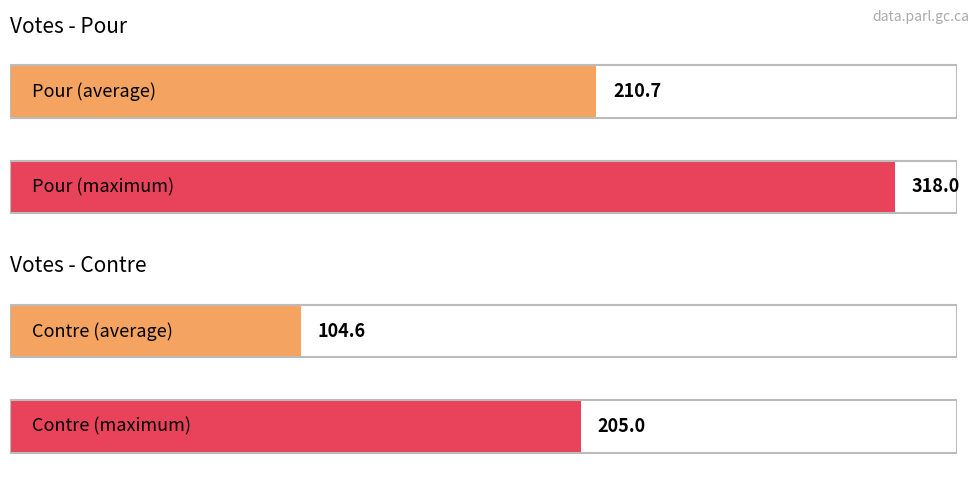

Between 779 and 778, which series saw the biggest shift?

Pour